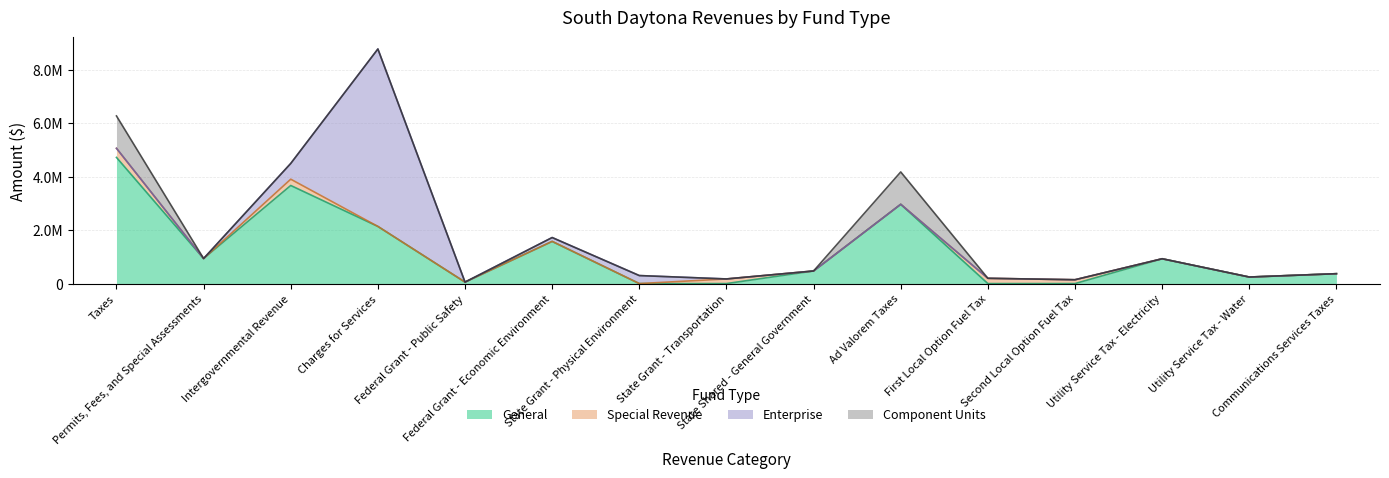

Is the value of General at Communications Services Taxes greater than the value of Special Revenue at Utility Service Tax - Electricity?

Yes